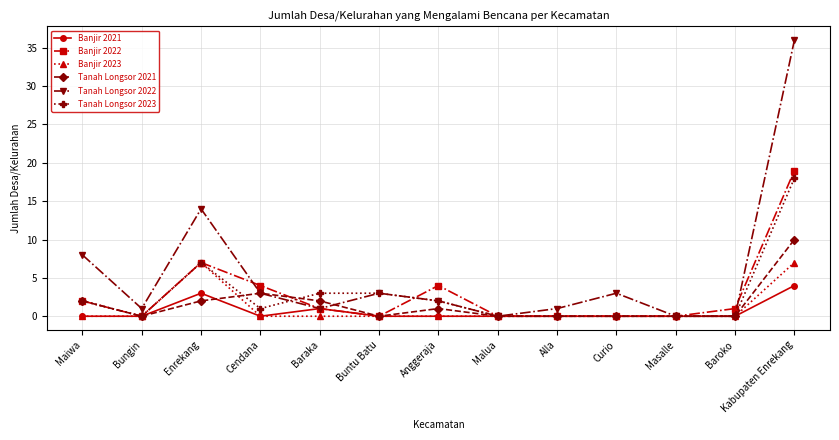

Is it true that Tanah Longsor 2022 equals 1 at Bungin?

True